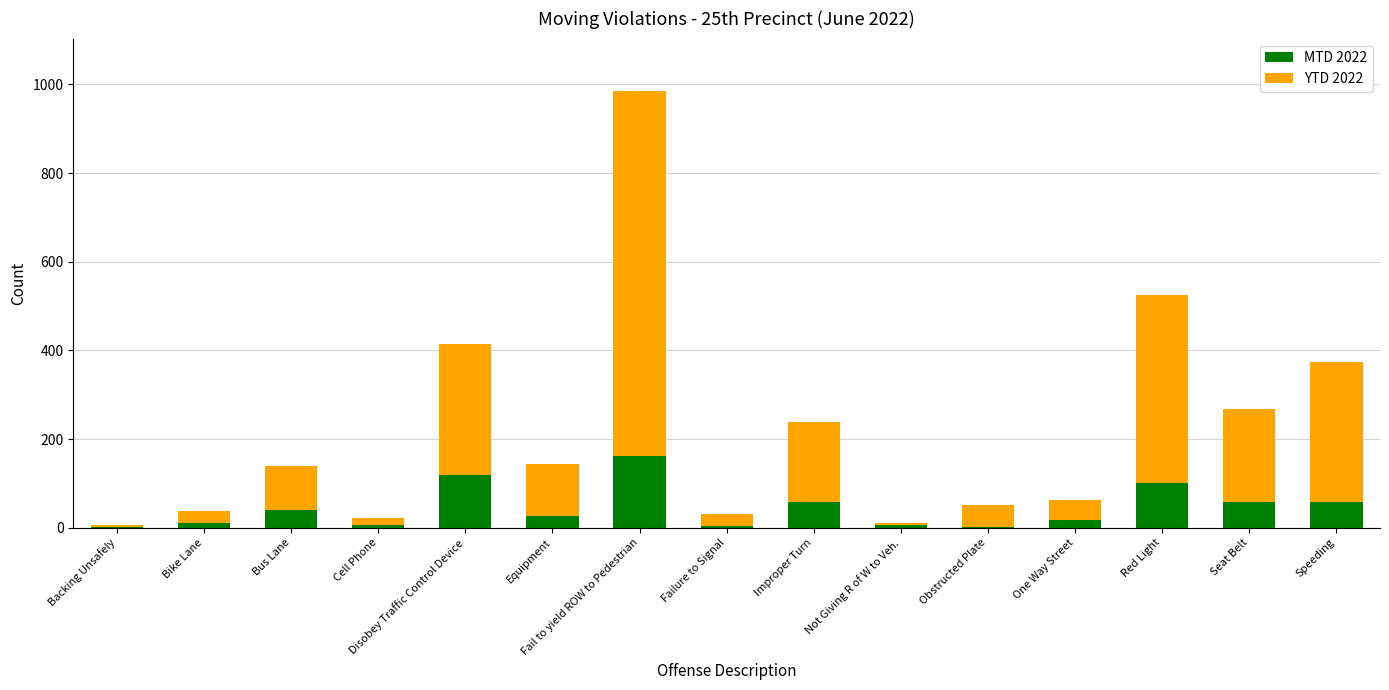

At which label does MTD 2022 reach its peak?

Fail to yield ROW to Pedestrian